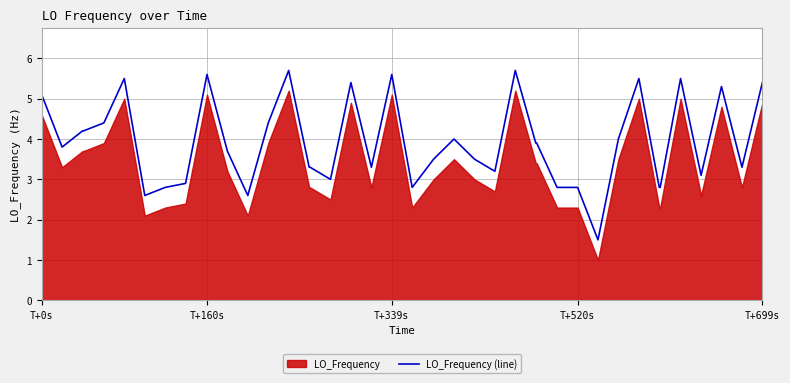

What is the minimum value for LO_Frequency (line)?

1.5